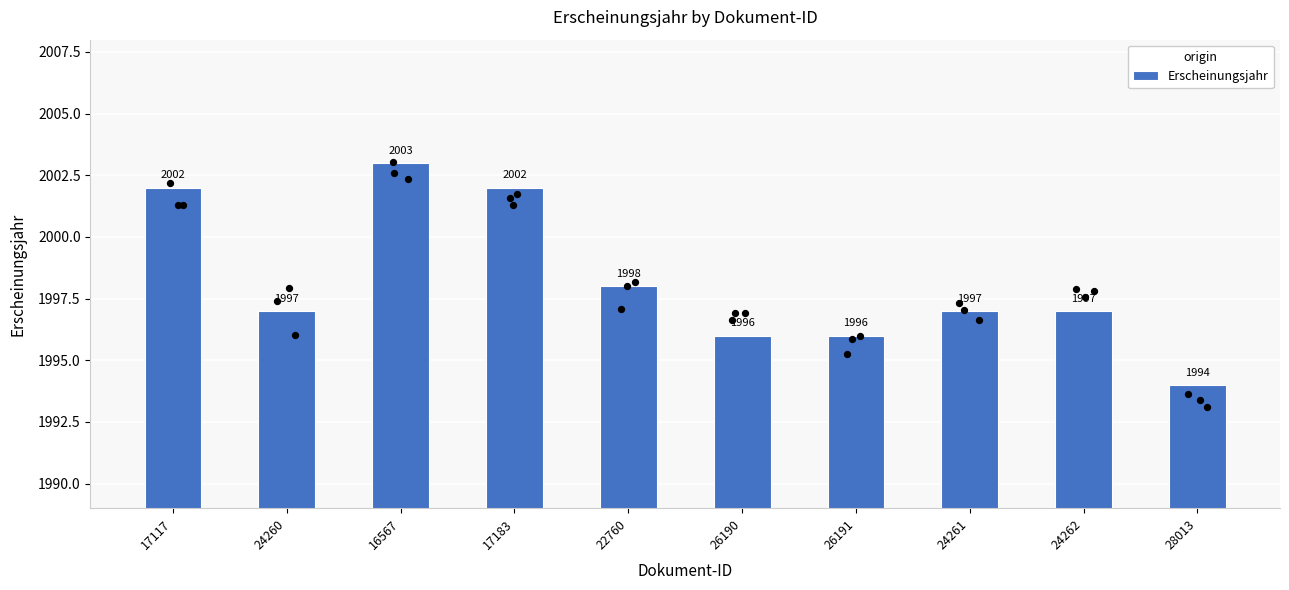

Approximately how many times larger is the value at 22760 compared to 16567?

1.0